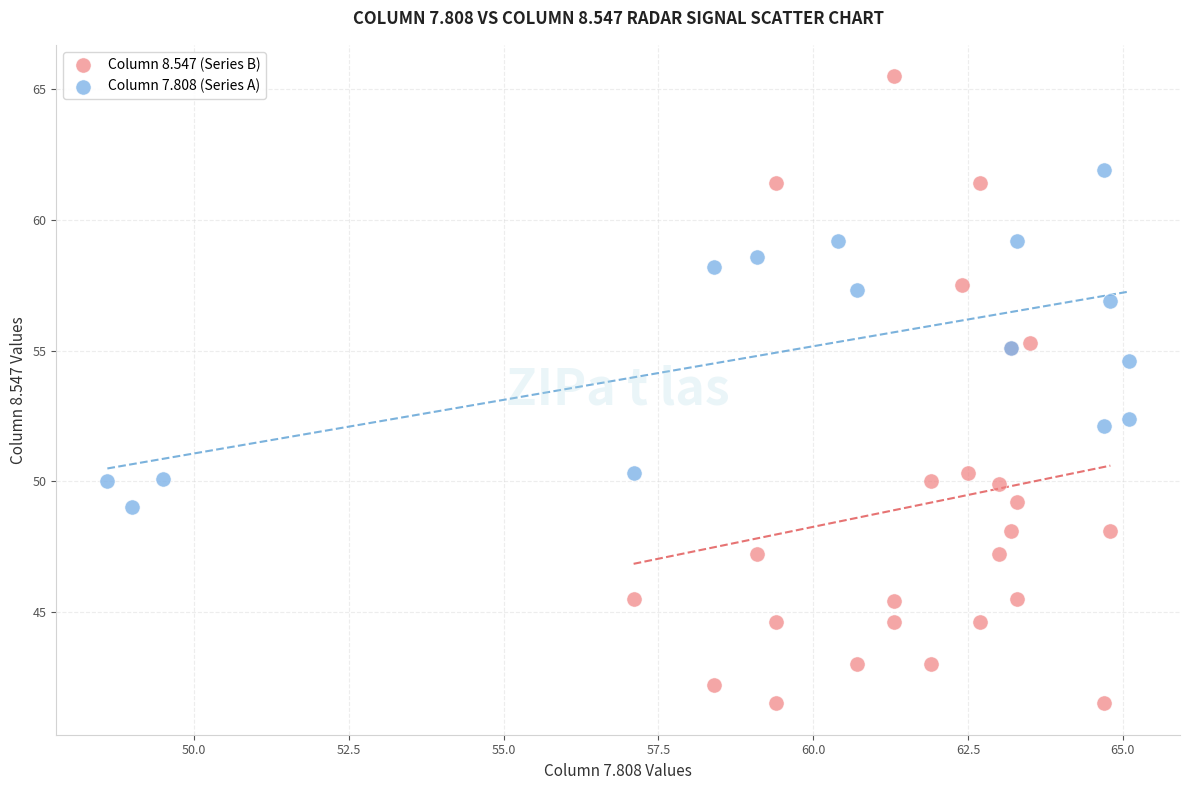

Which series reaches the maximum Y coordinate?

Column 8.547 (Series B)